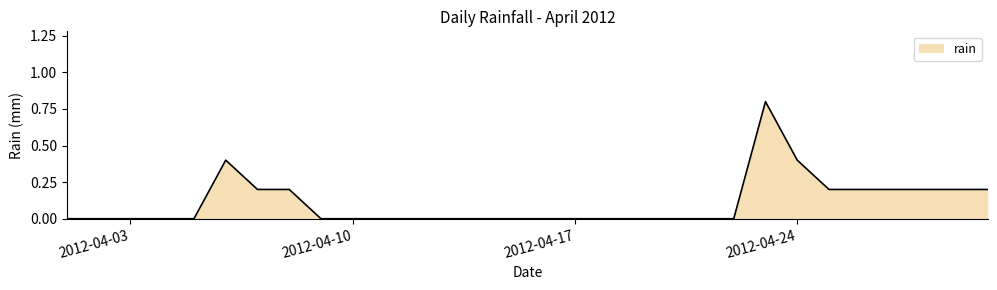

True or false: there are more than 0 points higher than both neighbors.

True